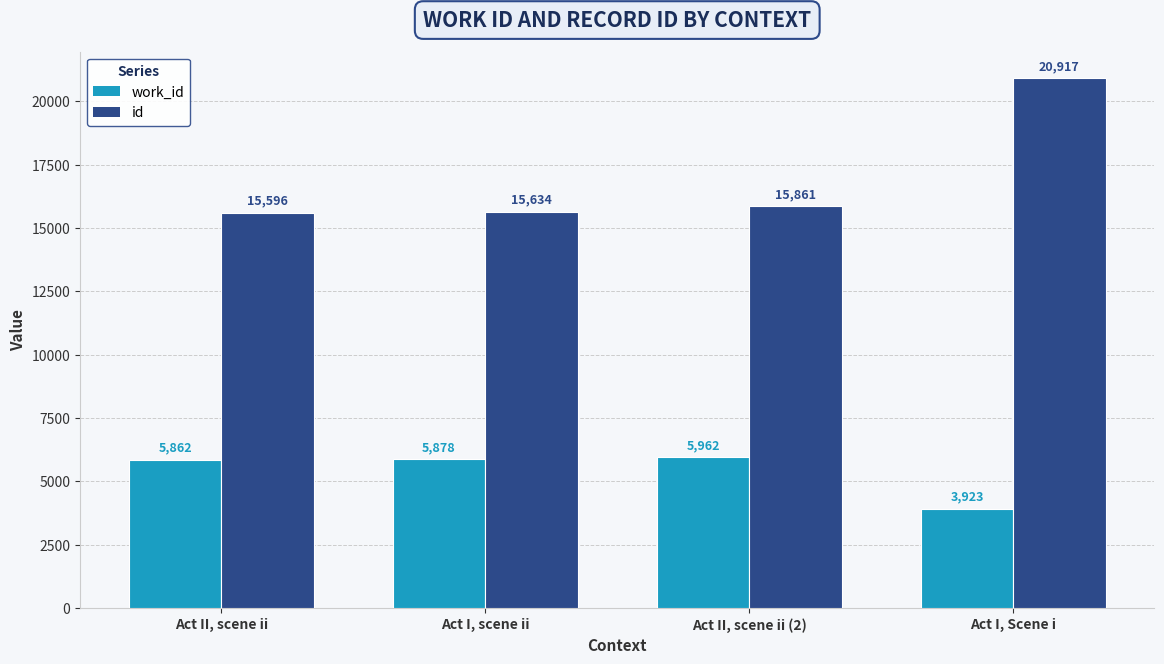

Reading left to right, what are all the values shown in this chart?

work_id: Act II, scene ii=5862	Act I, scene ii=5878	Act II, scene ii (2)=5962	Act I, Scene i=3923
id: Act II, scene ii=15596	Act I, scene ii=15634	Act II, scene ii (2)=15861	Act I, Scene i=20917